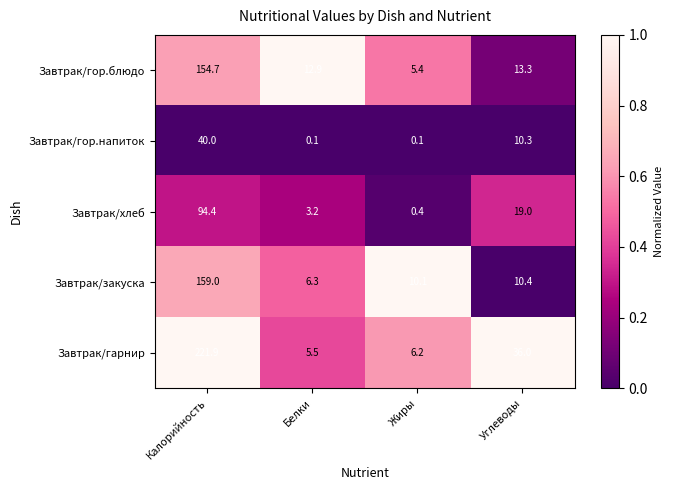

At which category is the sum across all series the highest?

Калорийность